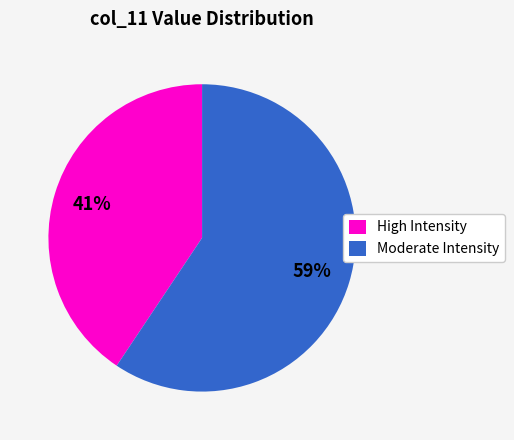

Count the number of slices in the pie.

2